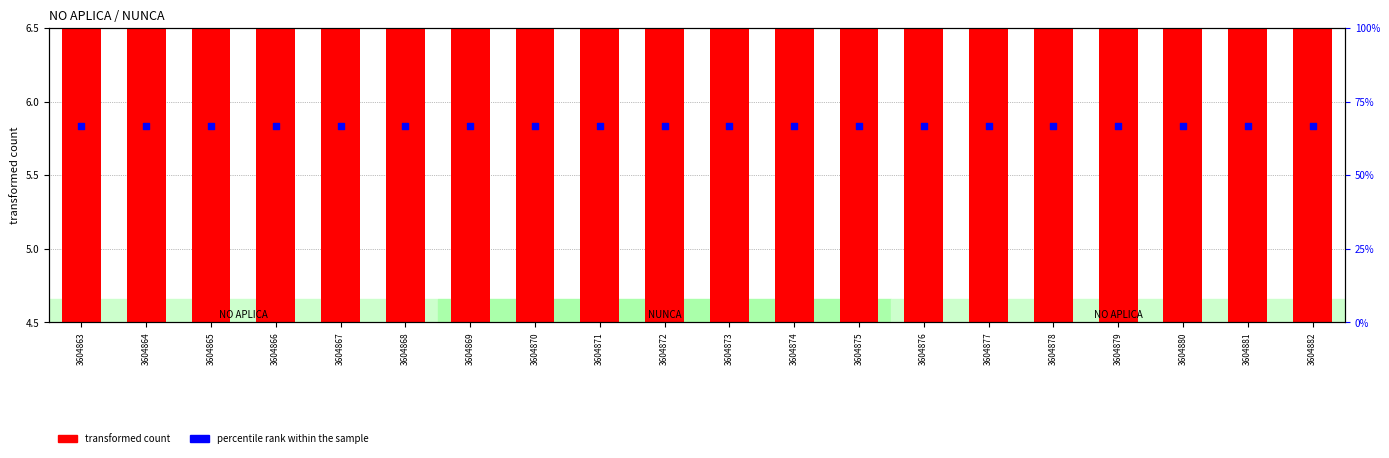

At which category is the sum across all series the highest?

3604863